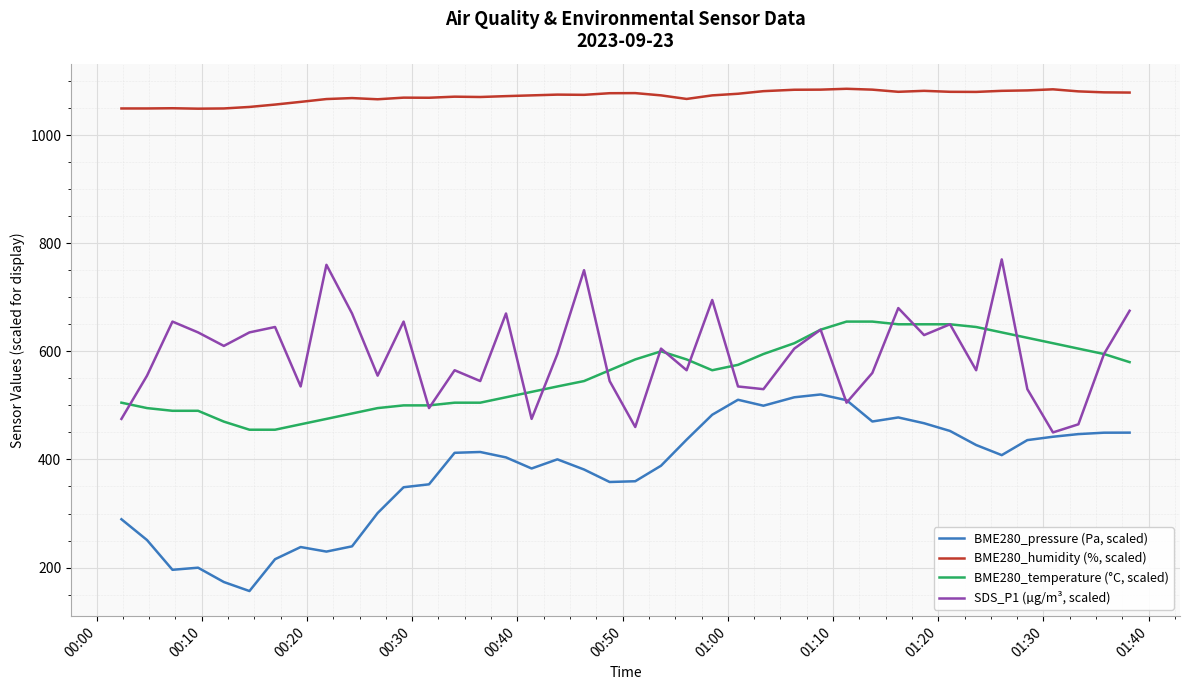

List the series in order of their peak value, lowest first.

BME280_pressure (Pa, scaled), BME280_temperature (°C, scaled), SDS_P1 (µg/m³, scaled), BME280_humidity (%, scaled)